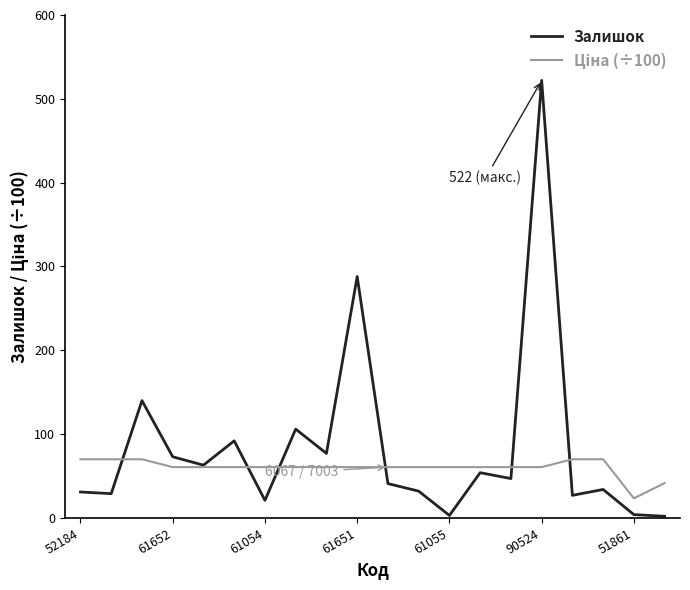

What is the highest value of the Залишок series?

522.0